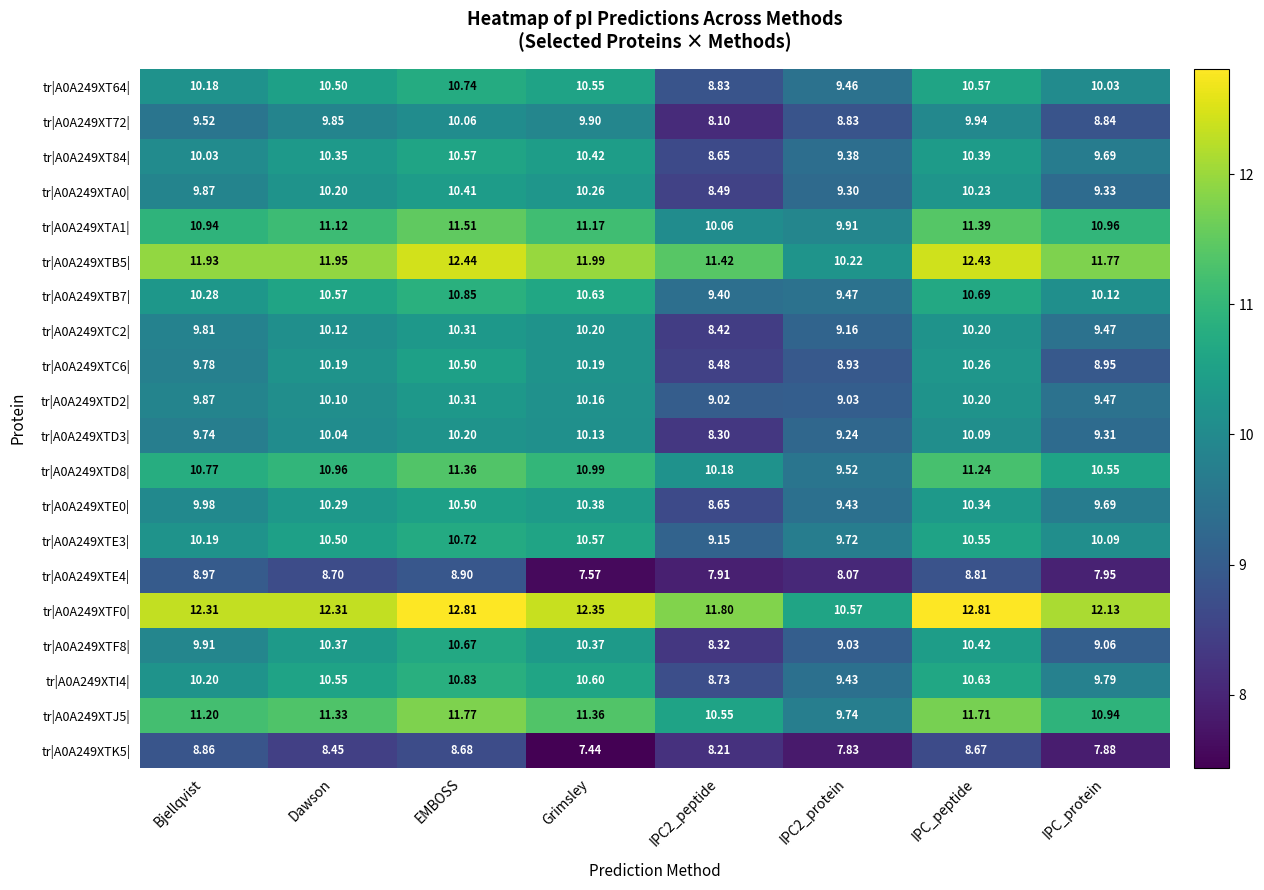

Is the value of tr|A0A249XTE3| at IPC_protein greater than the value of tr|A0A249XTB5| at Dawson?

No